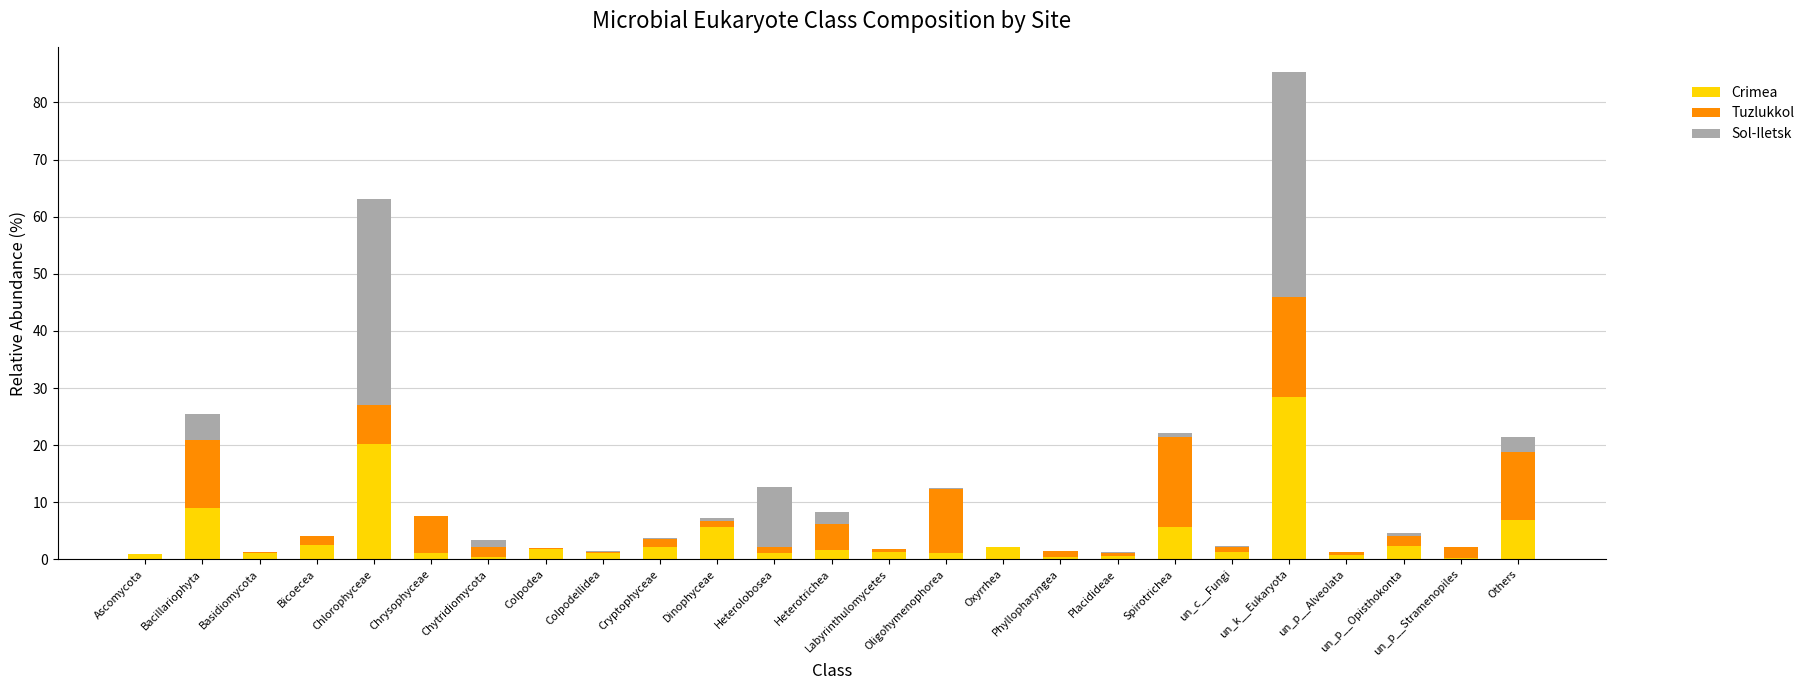

What is the total value across all series at Chlorophyceae?

63.1